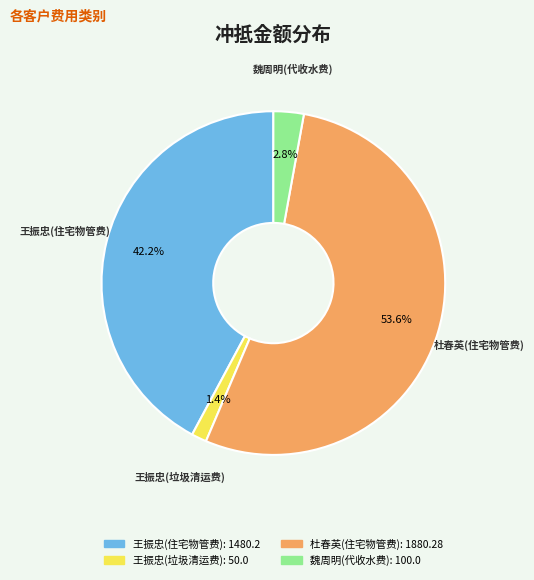

True or false: 王振忠(住宅物管费) accounts for 42% of the total.

True